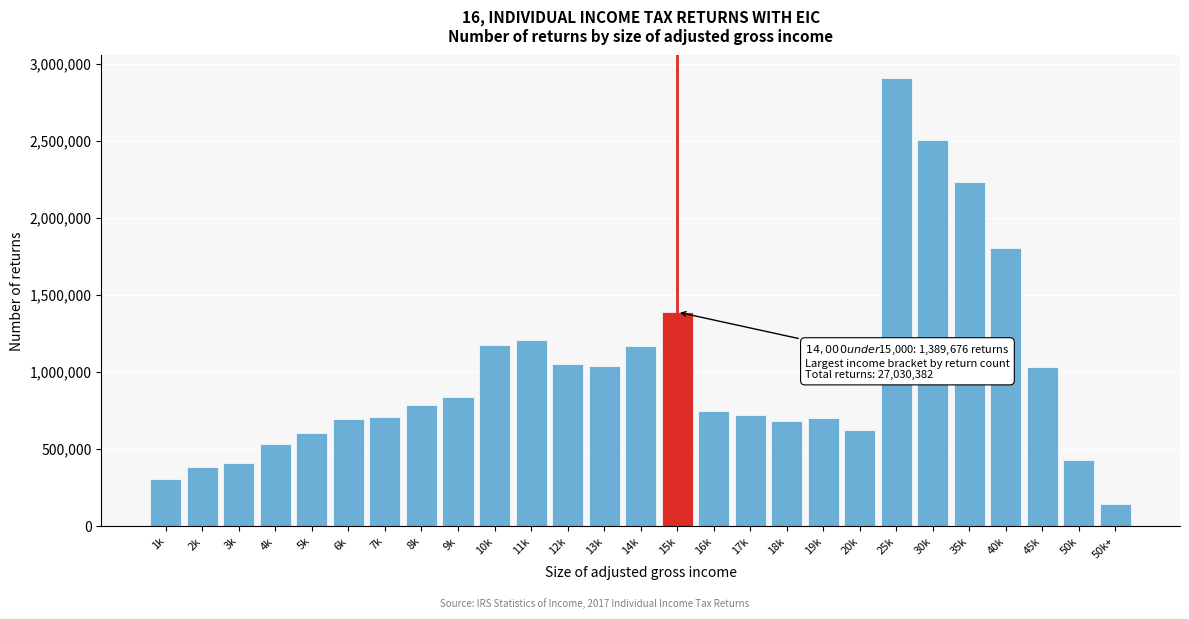

What is the difference between the maximum and minimum values?

2764609